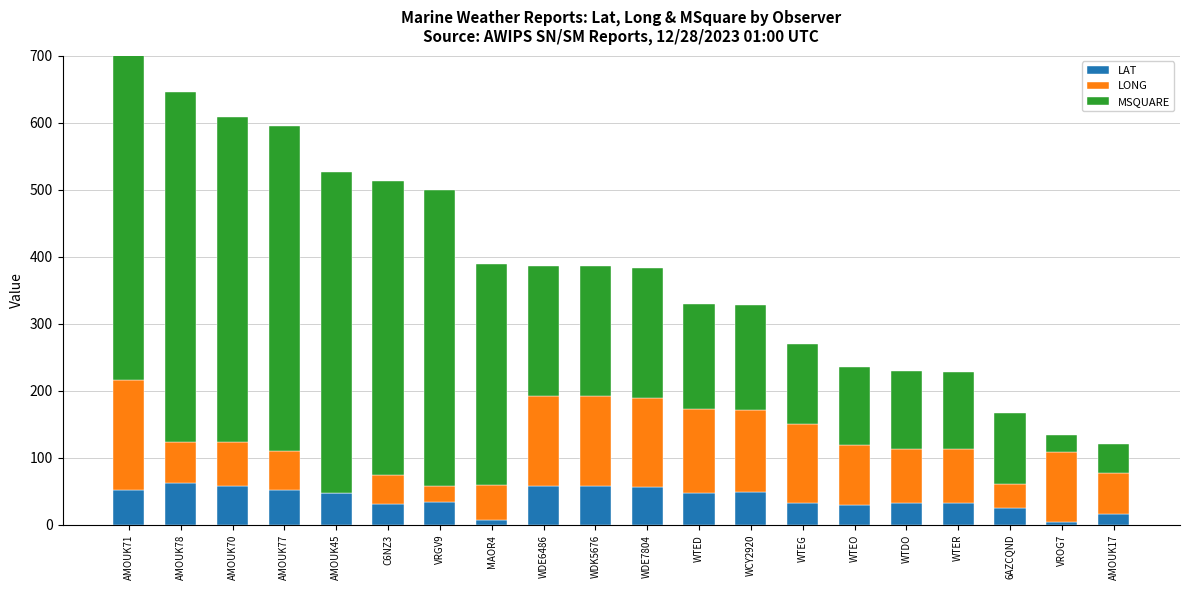

Rank the series by their maximum value, from highest to lowest.

MSQUARE, LONG, LAT